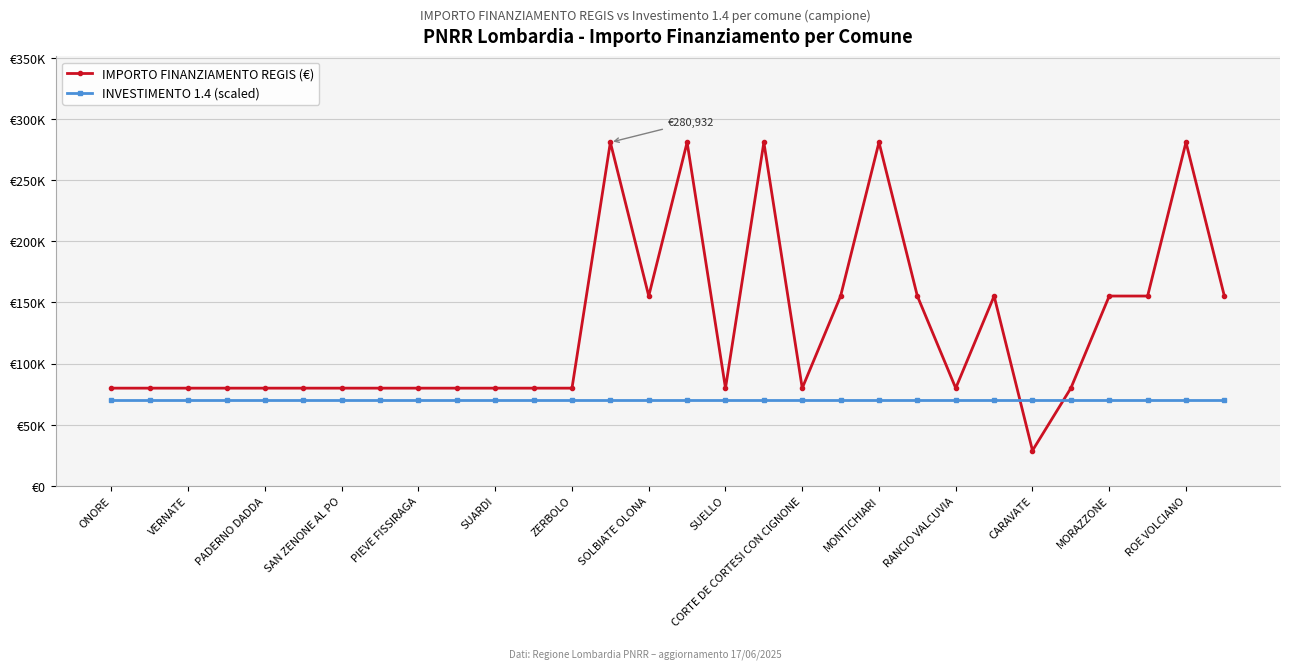

Which series has the largest range (max minus min)?

IMPORTO FINANZIAMENTO REGIS (€)